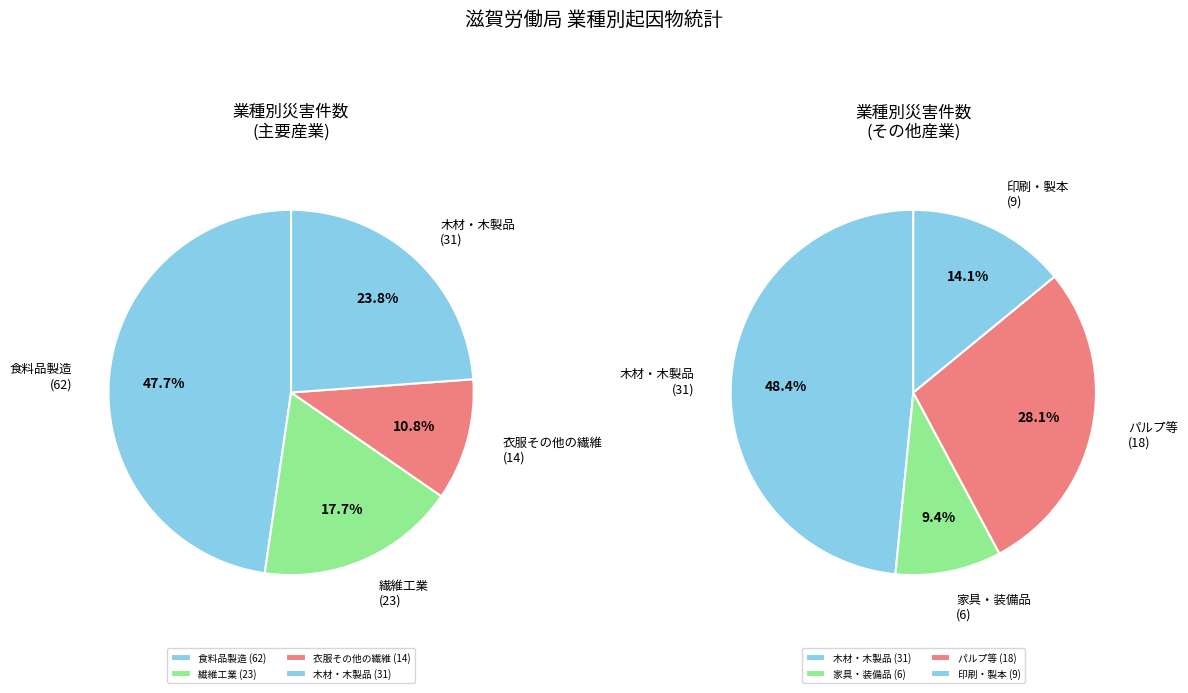

Does any single category account for the majority?

No